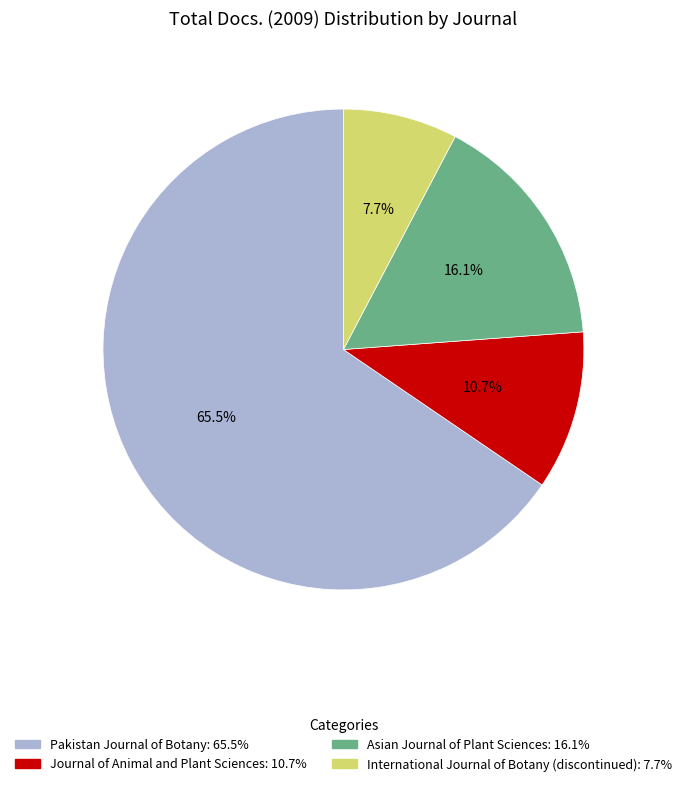

Which slice represents more than half of the pie?

Pakistan Journal of Botany